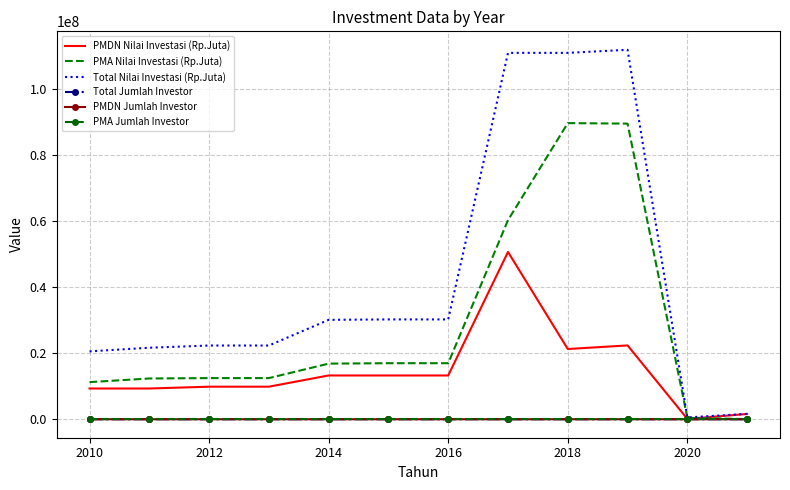

What is the maximum value shown in the chart?

111745276.0